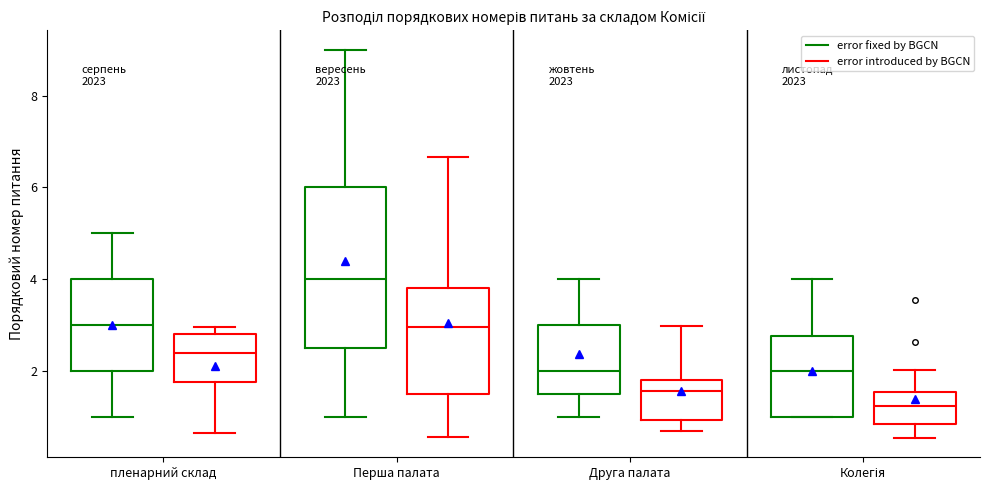

Reading left to right, read every box against the y-axis: the position of its median line, the range the box covers, and the ends of its whiskers. The values are not printed on the chart, so give them approximately, as read against the axis.

пленарний склад (error fixed by BGCN): median 3.0, box 2.0 to 4.0, whiskers 1.0 to 5.0
пленарний склад (error introduced by BGCN): median 2.4, box 1.8 to 2.8, whiskers 0.6 to 3.0
Перша палата (error fixed by BGCN): median 4.0, box 2.6 to 6.0, whiskers 1.0 to 9.0
Перша палата (error introduced by BGCN): median 3.0, box 1.6 to 3.8, whiskers 0.6 to 6.6
Друга палата (error fixed by BGCN): median 2.0, box 1.6 to 3.0, whiskers 1.0 to 4.0
Друга палата (error introduced by BGCN): median 1.6, box 1.0 to 1.8, whiskers 0.6 to 3.0
Колегія (error fixed by BGCN): median 2.0, box 1.0 to 2.8, whiskers 1.0 to 4.0
Колегія (error introduced by BGCN): median 1.2, box 0.8 to 1.6, whiskers 0.6 to 2.0